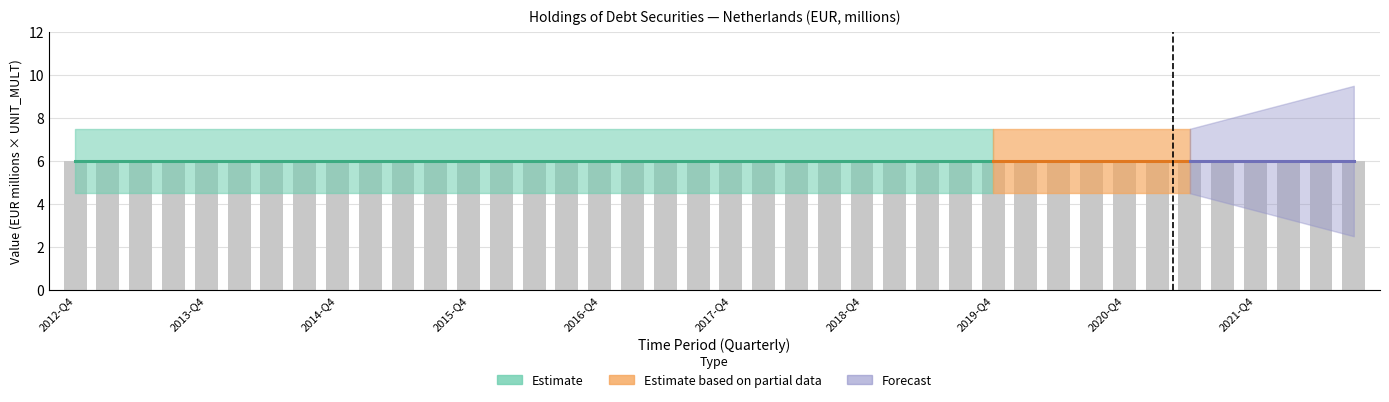

What is the spread (max minus min) of values at 2014-Q1?

6